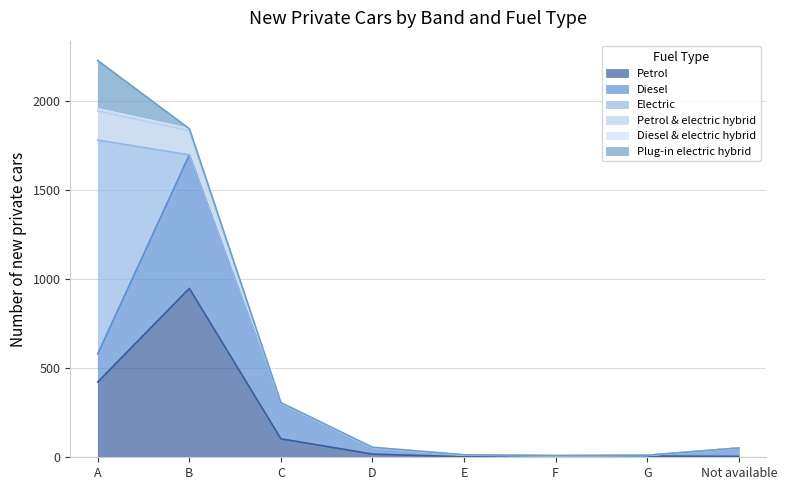

What is the highest value of the Petrol series?

949